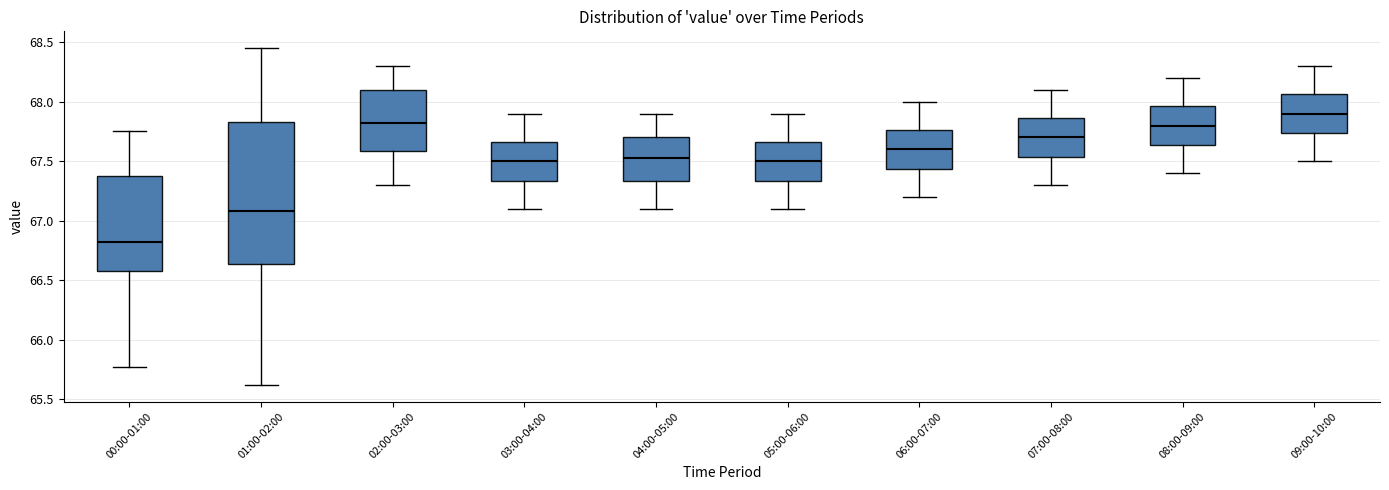

Reading left to right, transcribe this box plot: for each box, give where its median line is, the range the box spans, and where its two whiskers end, as read against the y-axis. The values are not printed on the chart, so give them approximately, as read against the axis.

00:00-01:00: median 66.85, box 66.60 to 67.40, whiskers 65.75 to 67.75
01:00-02:00: median 67.10, box 66.65 to 67.85, whiskers 65.60 to 68.45
02:00-03:00: median 67.85, box 67.60 to 68.10, whiskers 67.30 to 68.30
03:00-04:00: median 67.50, box 67.35 to 67.65, whiskers 67.10 to 67.90
04:00-05:00: median 67.55, box 67.35 to 67.70, whiskers 67.10 to 67.90
05:00-06:00: median 67.50, box 67.35 to 67.65, whiskers 67.10 to 67.90
06:00-07:00: median 67.60, box 67.45 to 67.75, whiskers 67.20 to 68.00
07:00-08:00: median 67.70, box 67.55 to 67.85, whiskers 67.30 to 68.10
08:00-09:00: median 67.80, box 67.65 to 67.95, whiskers 67.40 to 68.20
09:00-10:00: median 67.90, box 67.75 to 68.05, whiskers 67.50 to 68.30